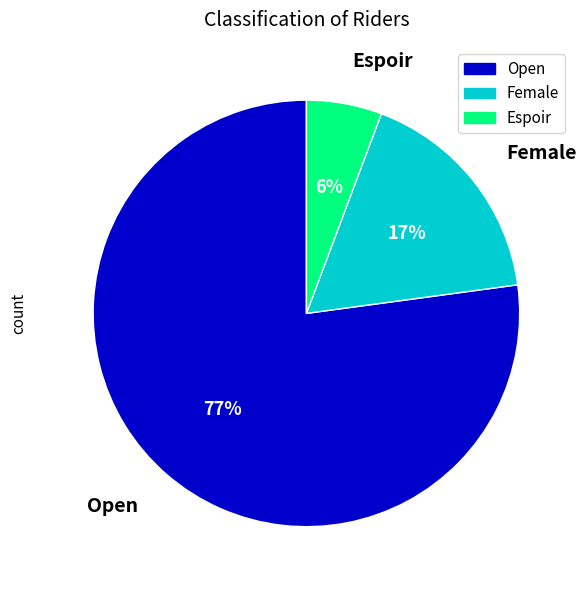

Does Open account for over 50% of the chart?

Yes